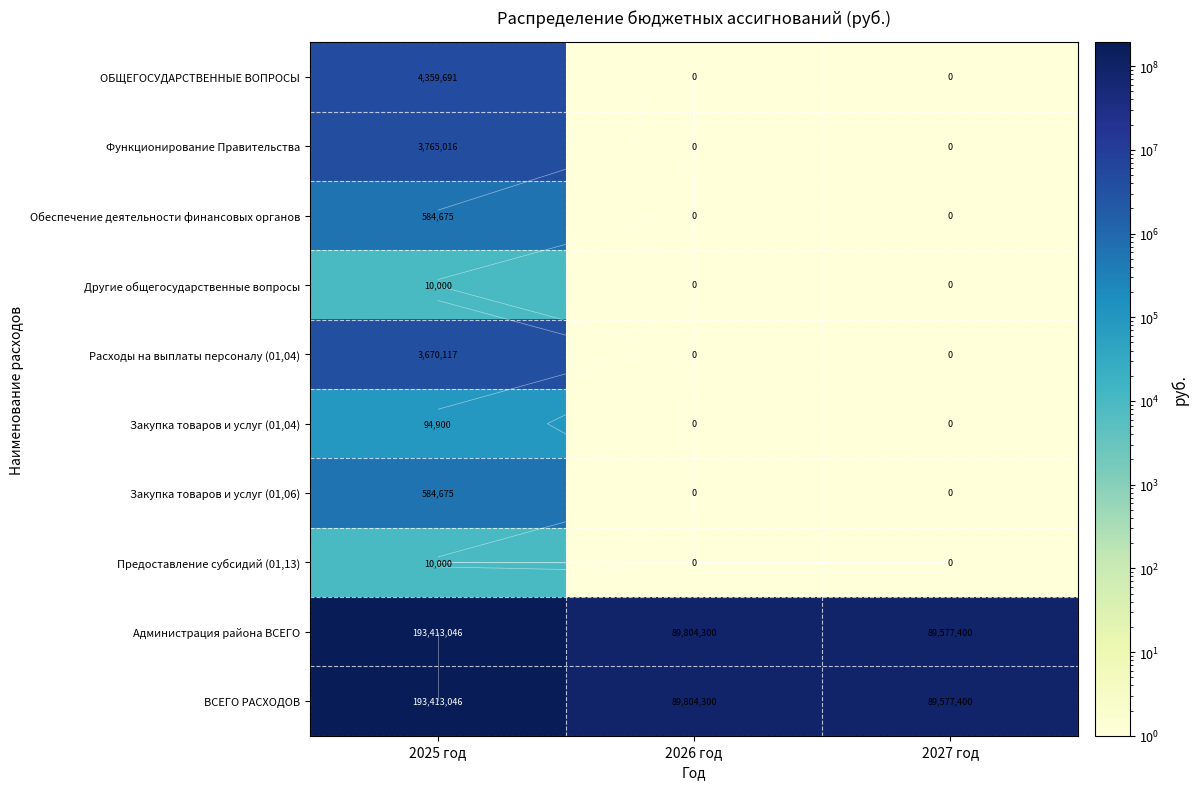

Between 2025 год and 2026 год, which series saw the biggest shift?

Администрация района ВСЕГО